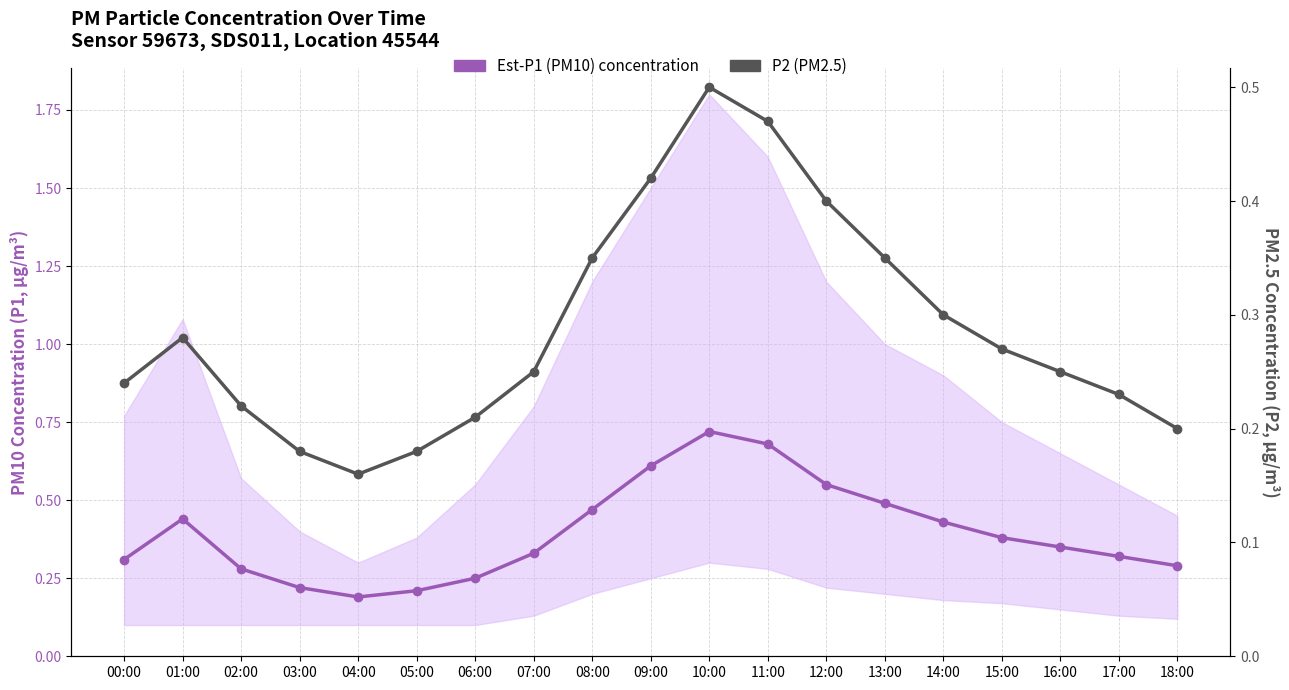

What is the difference between the second highest and minimum values in the Est-P1 (PM10) concentration series?

0.5